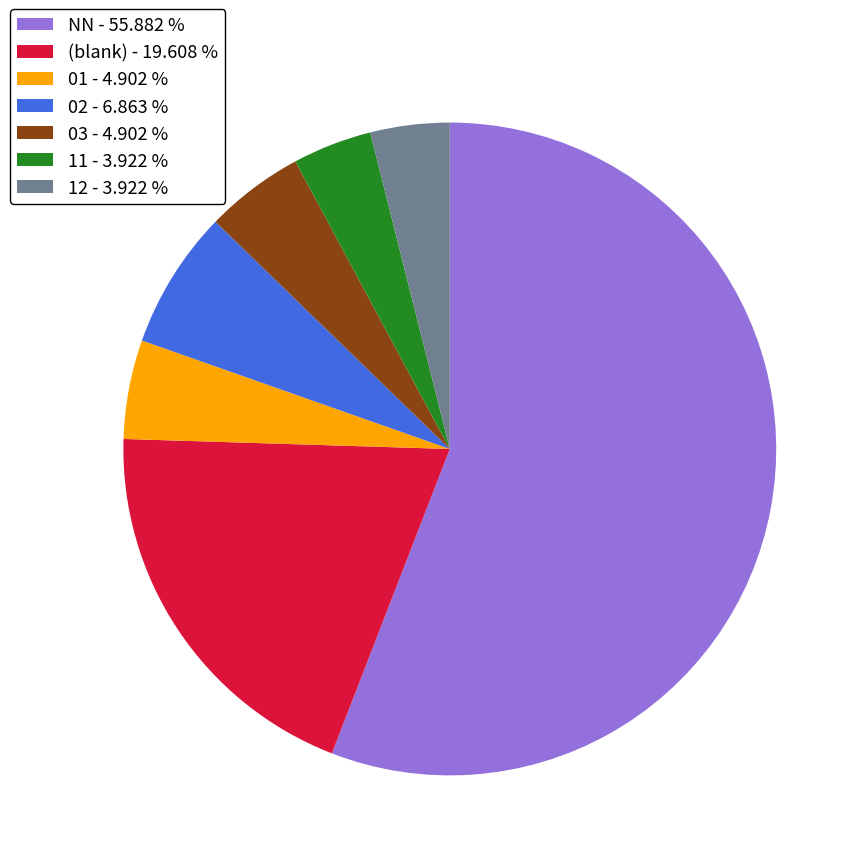

Between 02 - 6.863 % and (blank) - 19.608 %, which is larger?

(blank) - 19.608 %